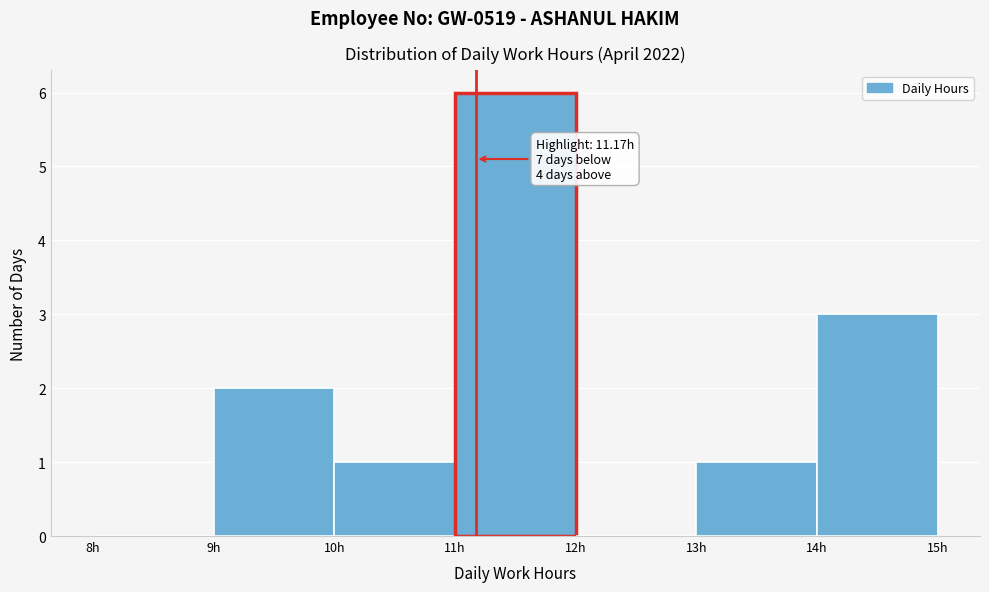

Which range on the x-axis has the tallest bar?

11 to 12